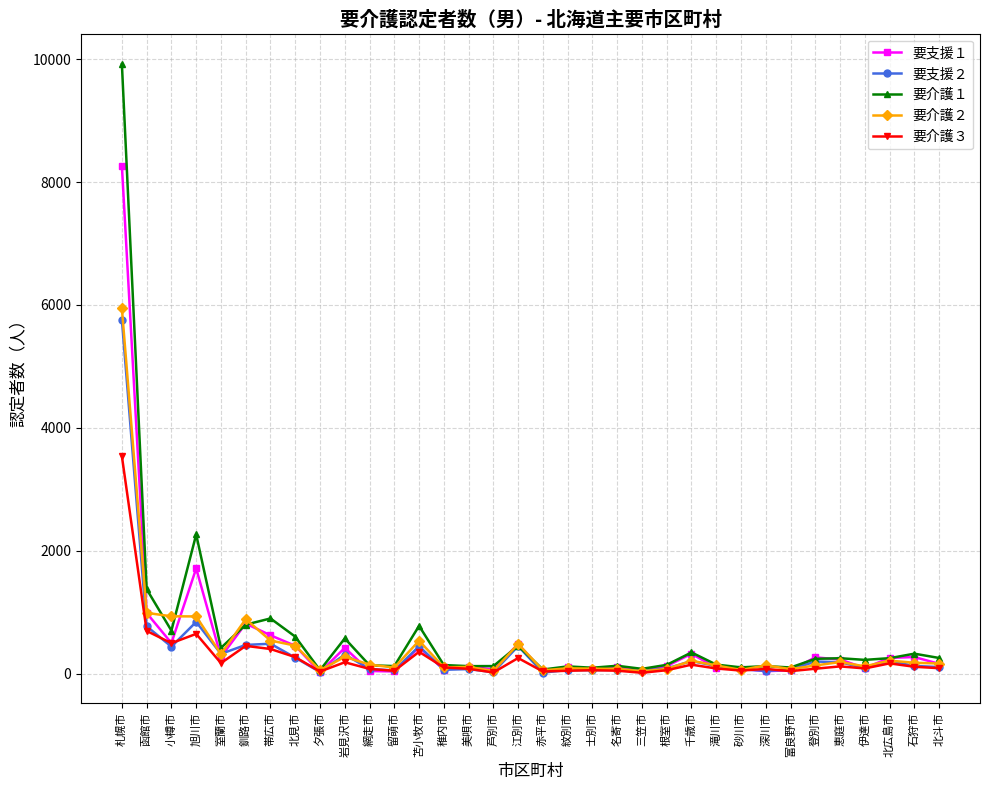

Which category has the highest value across all series?

札幌市